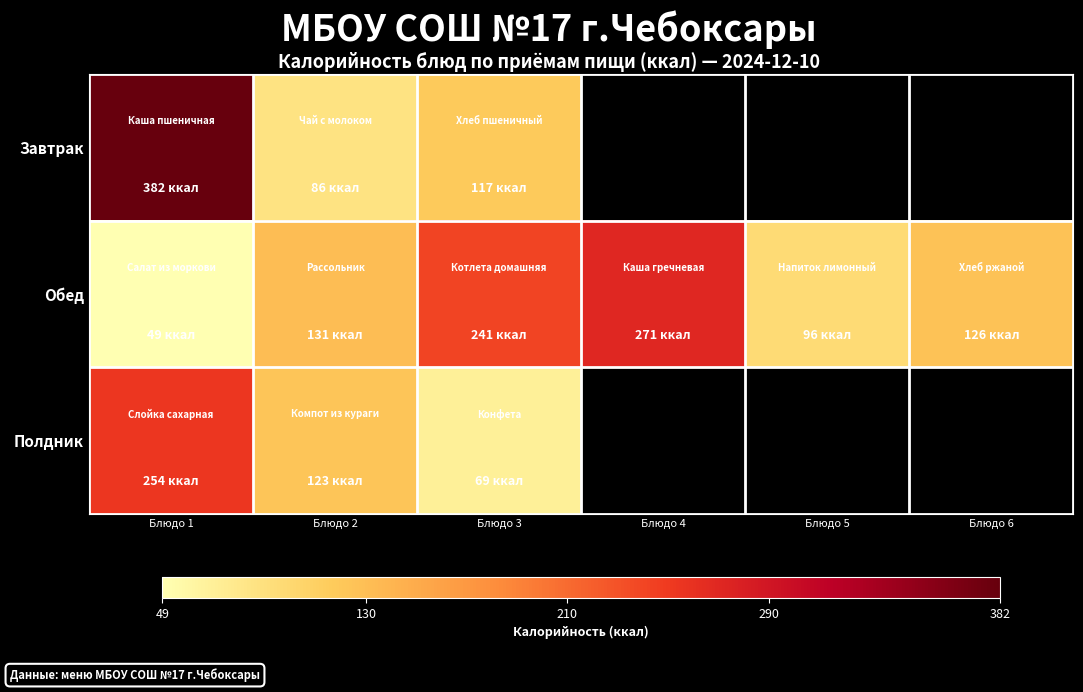

Which series changed the most between Блюдо 3 and Блюдо 4?

Обед